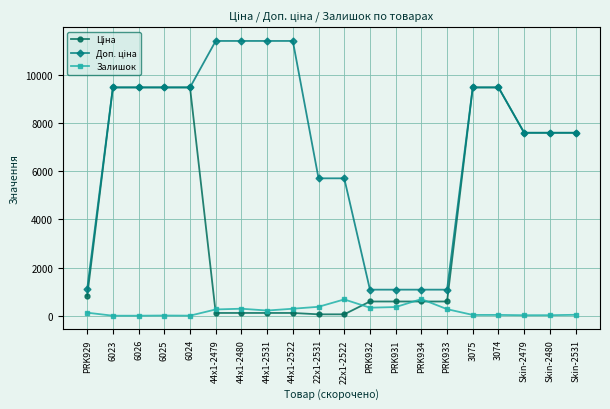

What is the difference between the highest and lowest values at PRK931?

722.7